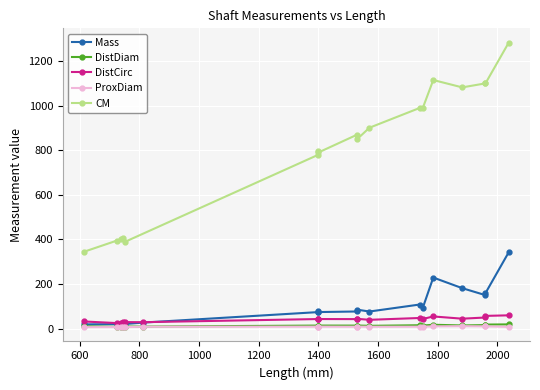

How many interior local peaks (higher than both neighbors) does the data have?

3